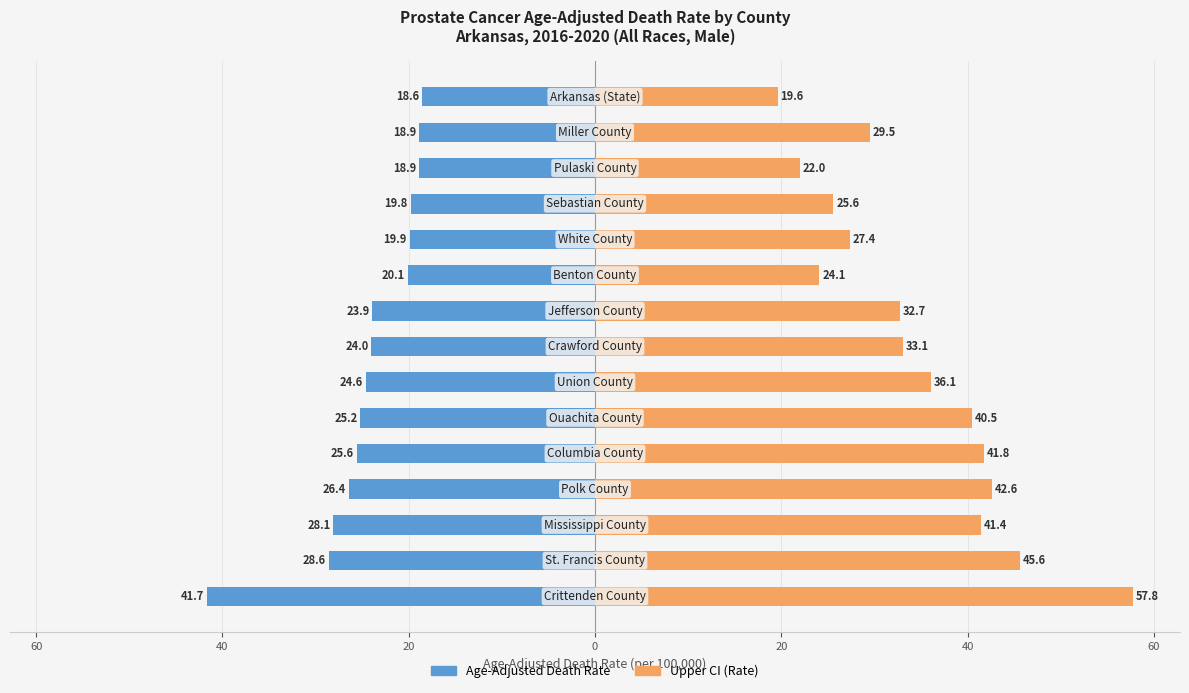

Which series has the largest total across all categories?

Upper CI (Rate)